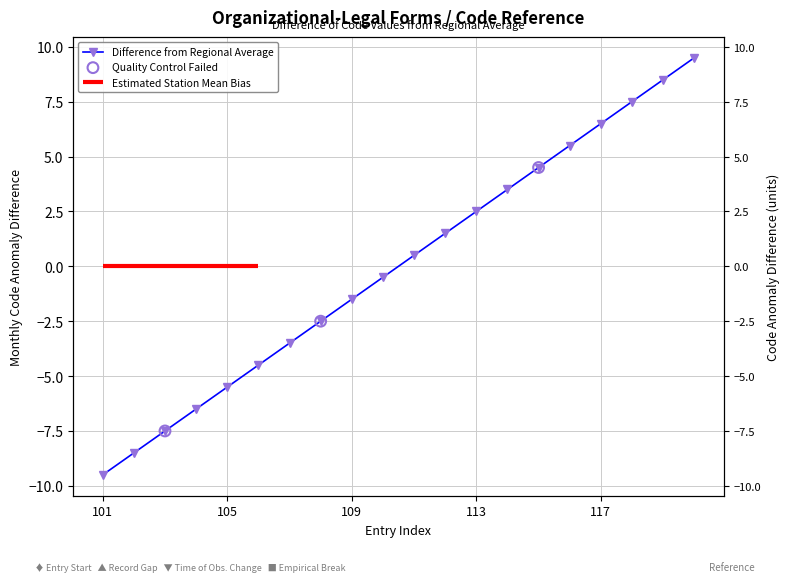

What is the change in value from 104 to 115?

+11.0